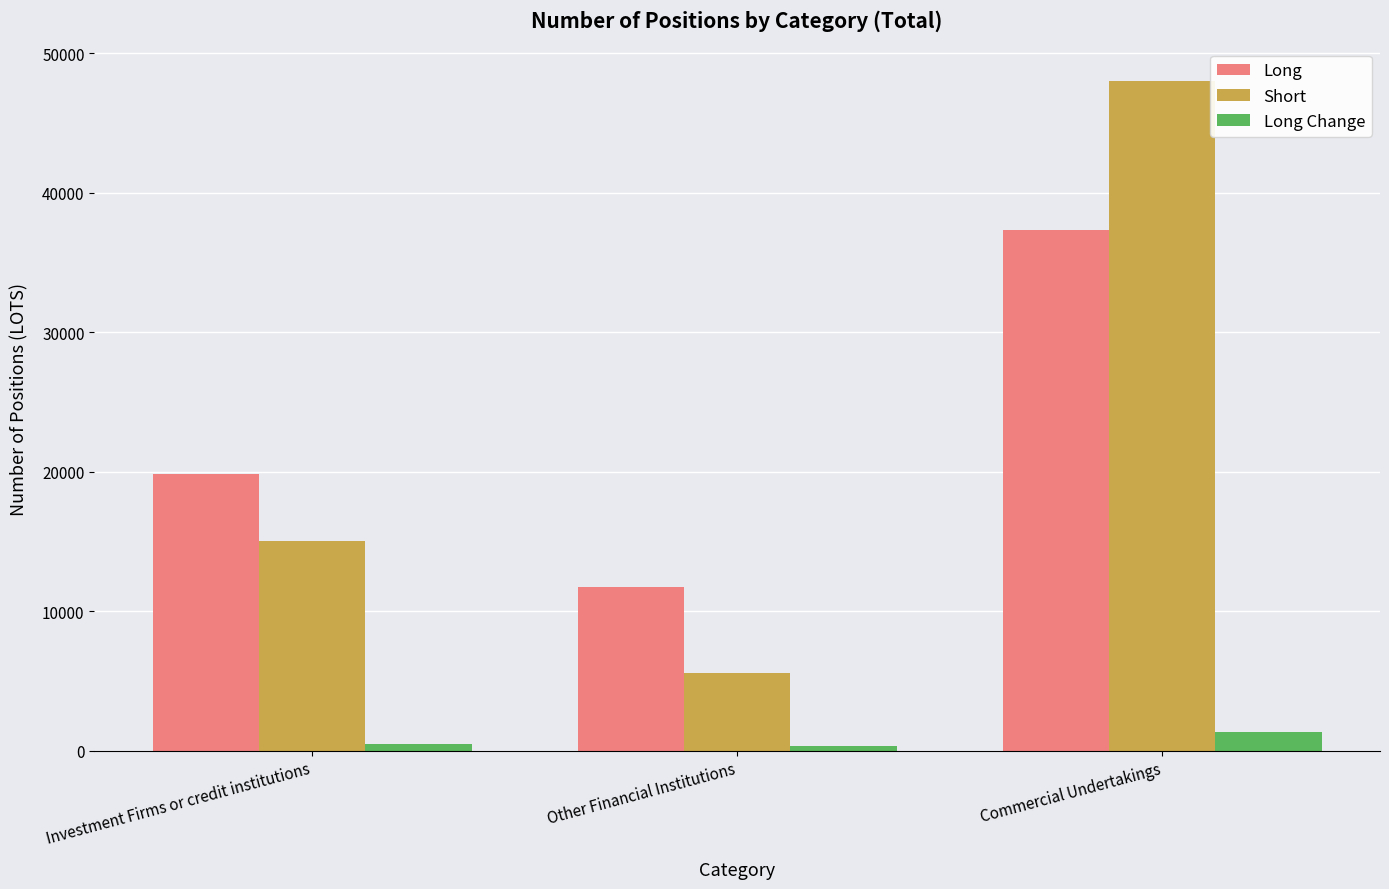

Is the value of Short at Investment Firms or credit institutions greater than the value of Long at Commercial Undertakings?

No